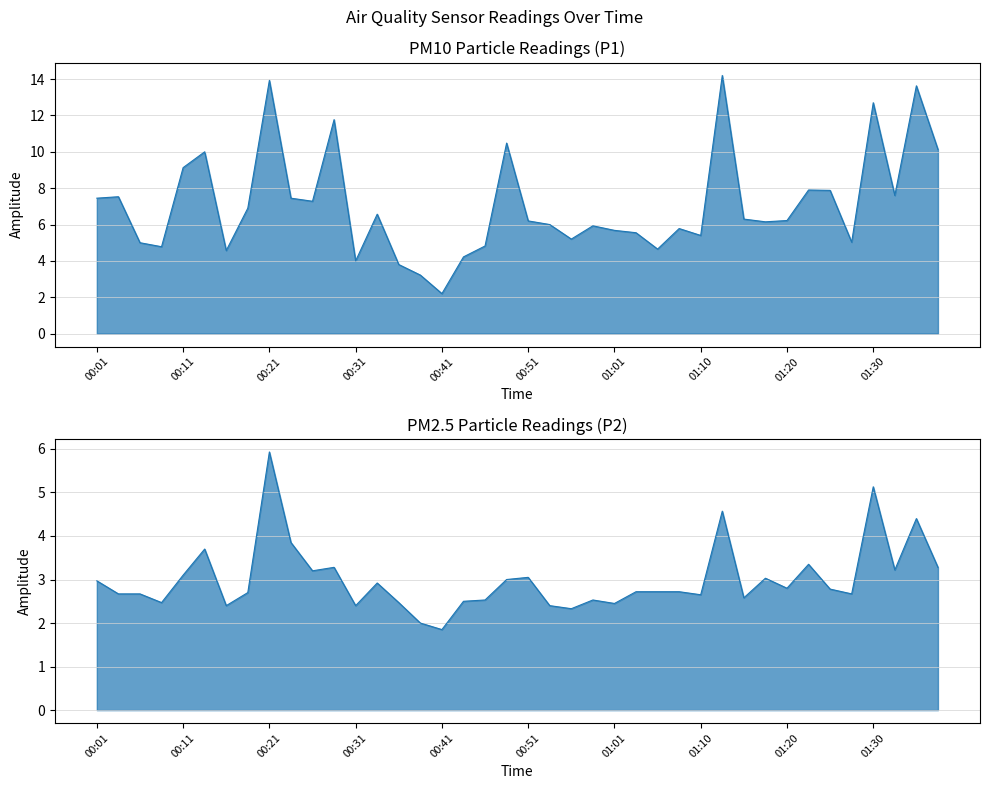

What is the difference between the highest and lowest values at 00:28?

8.5